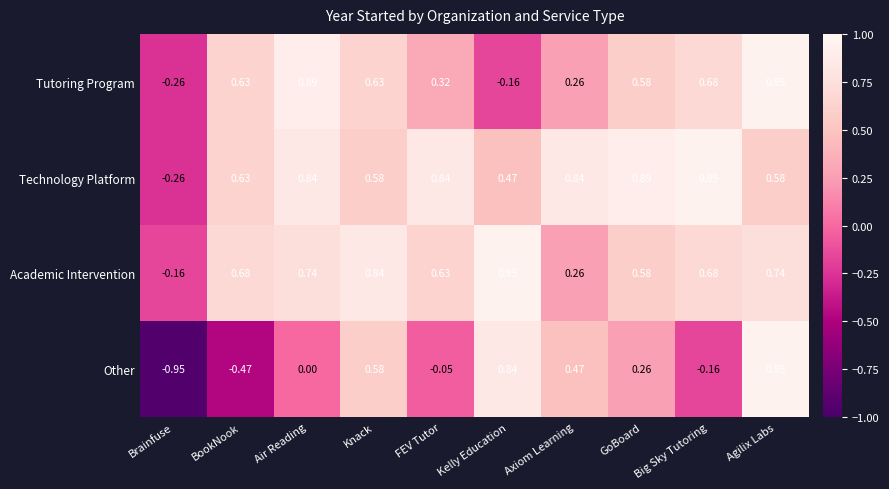

At which category is the sum across all series the highest?

Agilix Labs